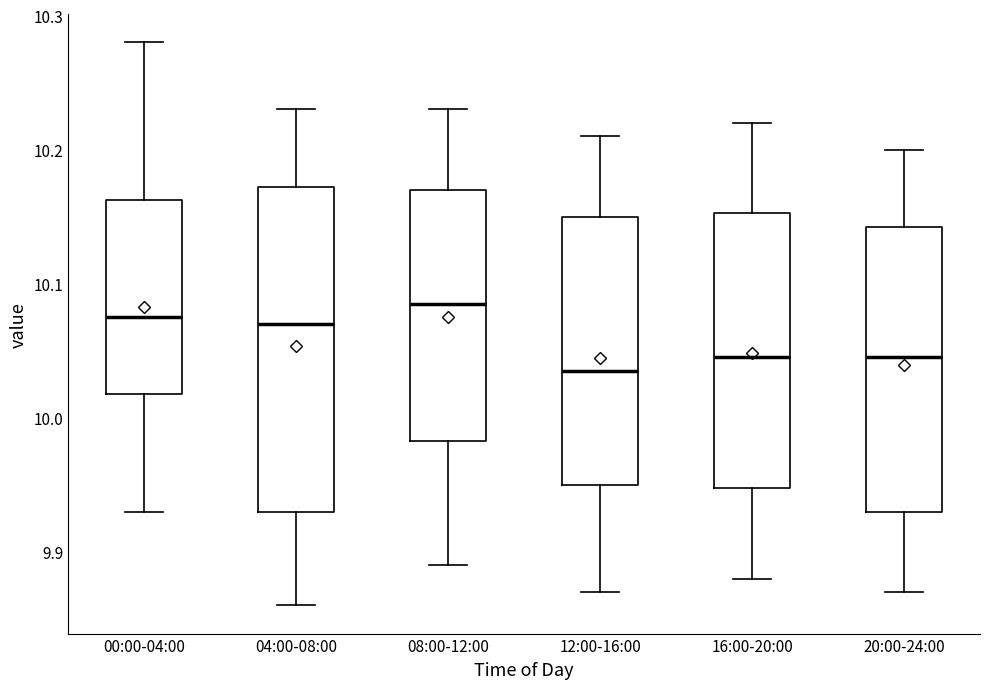

Reading left to right, read every box against the y-axis: the position of its median line, the range the box covers, and the ends of its whiskers. The values are not printed on the chart, so give them approximately, as read against the axis.

00:00-04:00: median 10.08, box 10.02 to 10.16, whiskers 9.93 to 10.28
04:00-08:00: median 10.07, box 9.93 to 10.17, whiskers 9.86 to 10.23
08:00-12:00: median 10.09, box 9.98 to 10.17, whiskers 9.89 to 10.23
12:00-16:00: median 10.04, box 9.95 to 10.15, whiskers 9.87 to 10.21
16:00-20:00: median 10.05, box 9.95 to 10.15, whiskers 9.88 to 10.22
20:00-24:00: median 10.05, box 9.93 to 10.14, whiskers 9.87 to 10.20